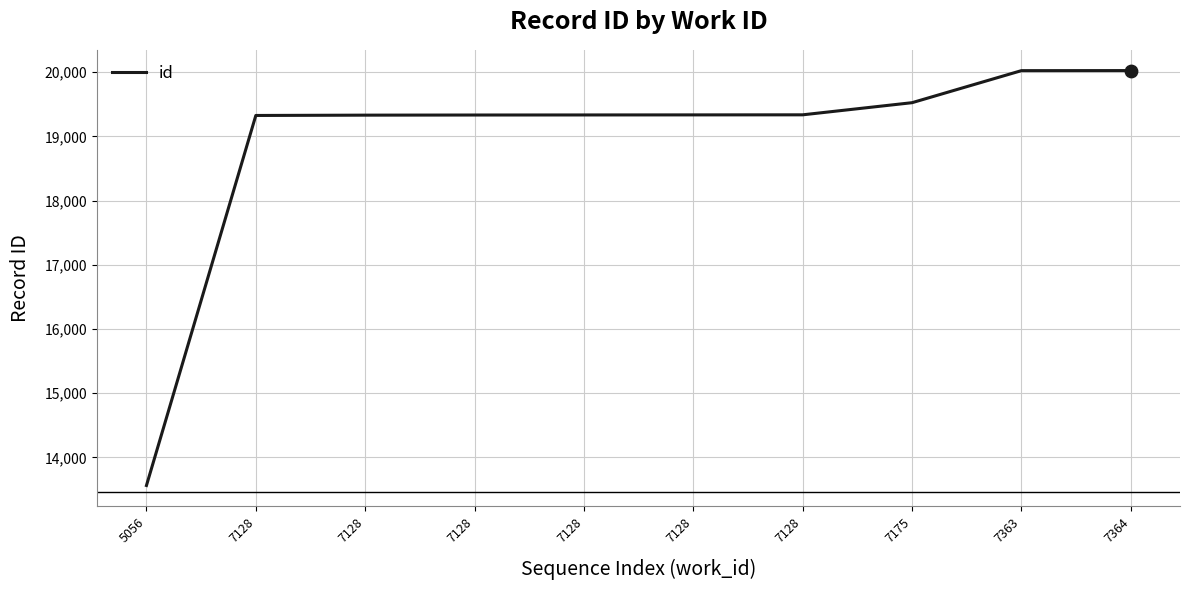

Which has a higher value, 7363 or 7128?

7363